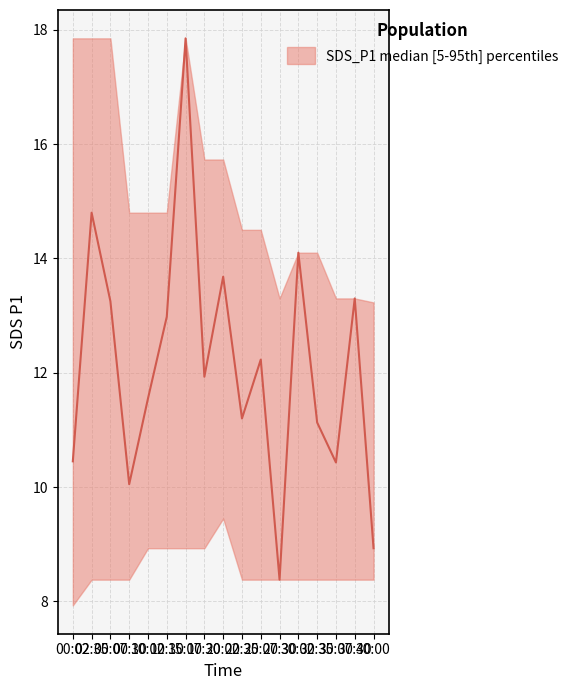

What is the lowest value of the SDS_P1_upper series?

13.2